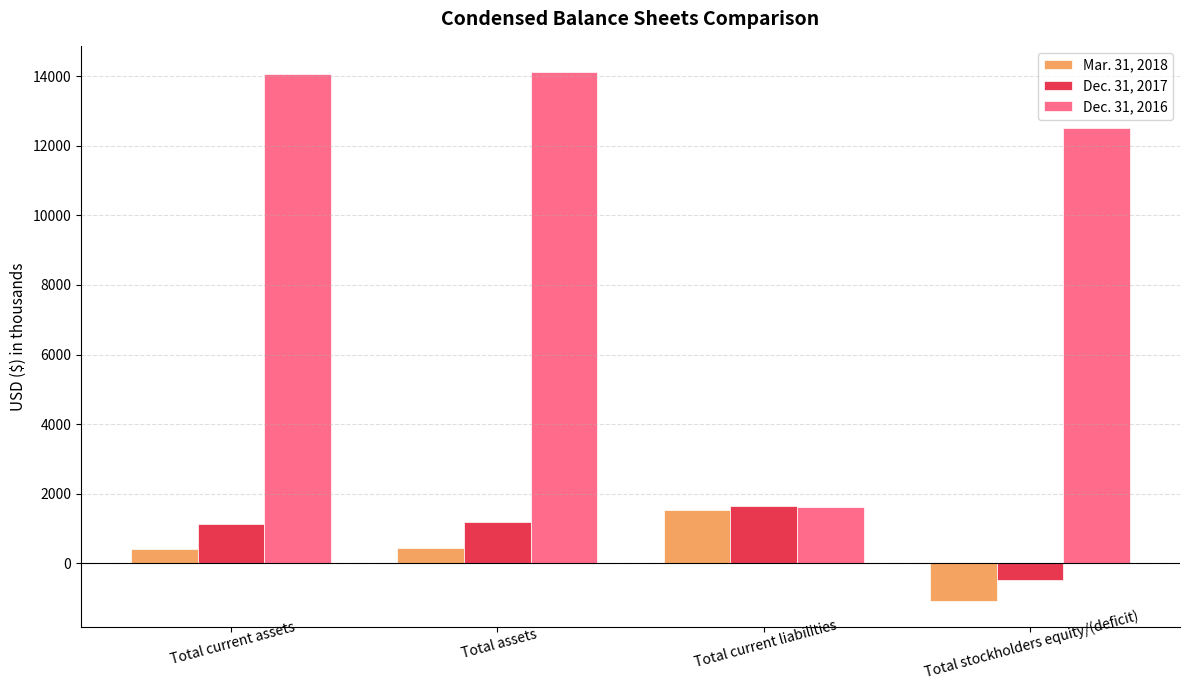

How many values in the Dec. 31, 2016 series are below 14070?

2